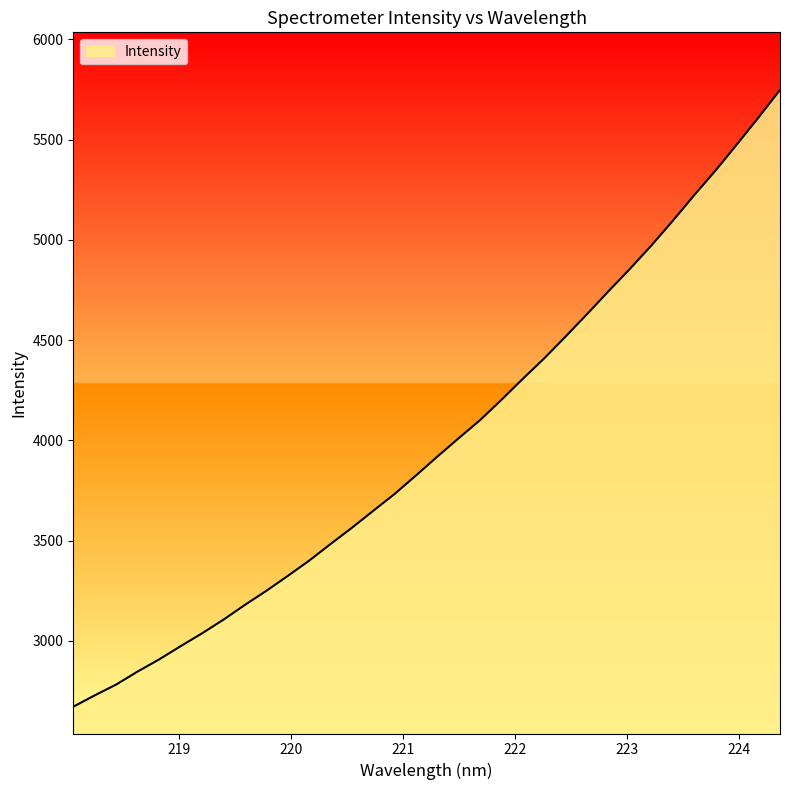

What is the difference between the maximum and minimum values?

3076.1